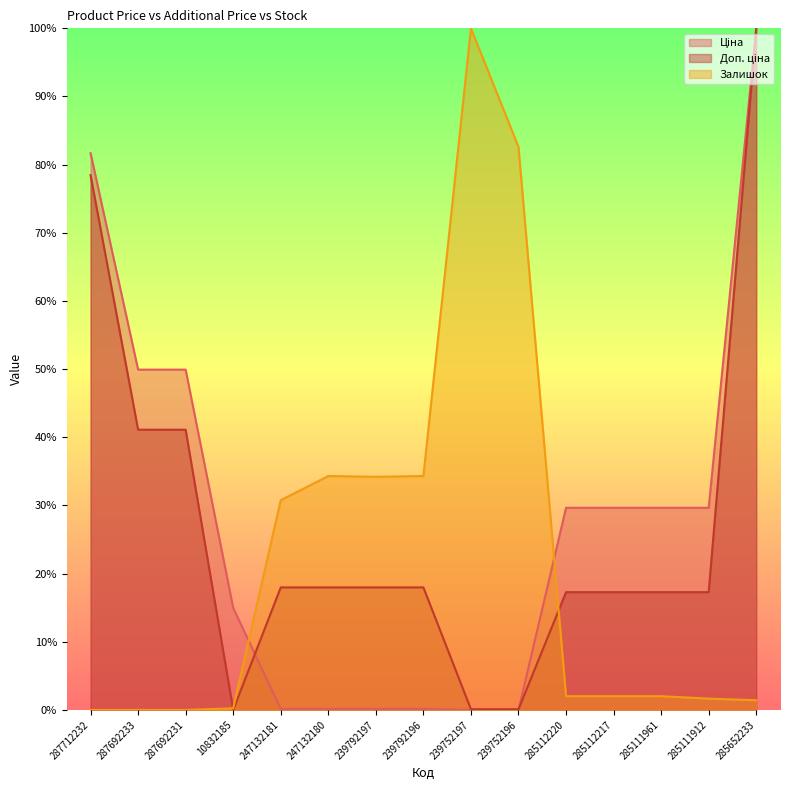

Rank the series by their maximum value, from highest to lowest.

Ціна, Доп. ціна, Залишок